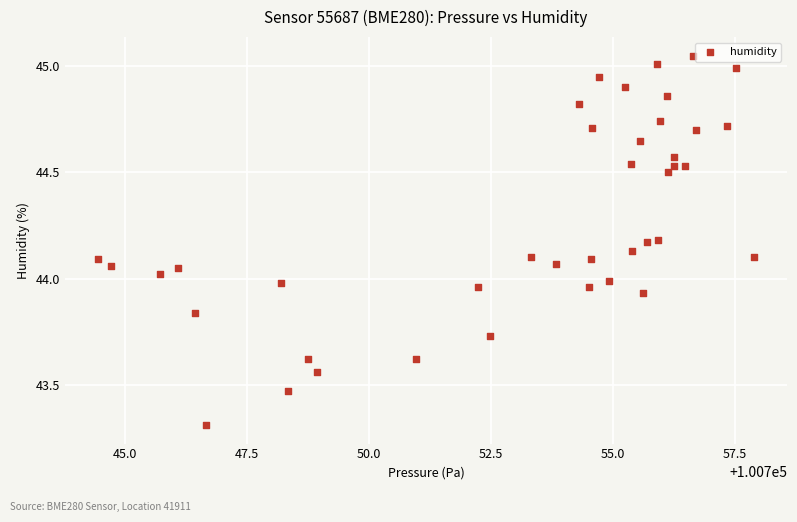

What is the range of X values (max minus min)?

13.5